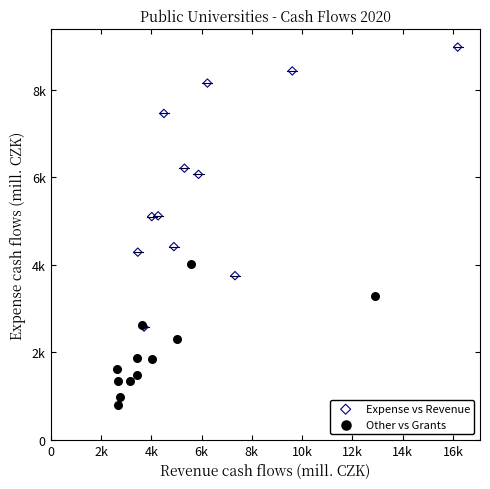

Which series reaches the minimum Y coordinate?

Other vs Grants